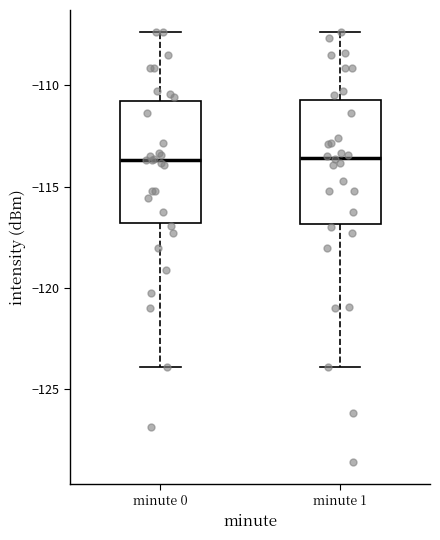

Where does the lower whisker of the box for minute 1 end on the y-axis? The values are not printed on the chart, so give them approximately, as read against the axis.

-124.0